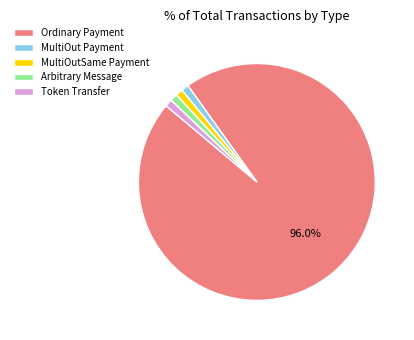

Is it true that Token Transfer is 11% of the pie?

False